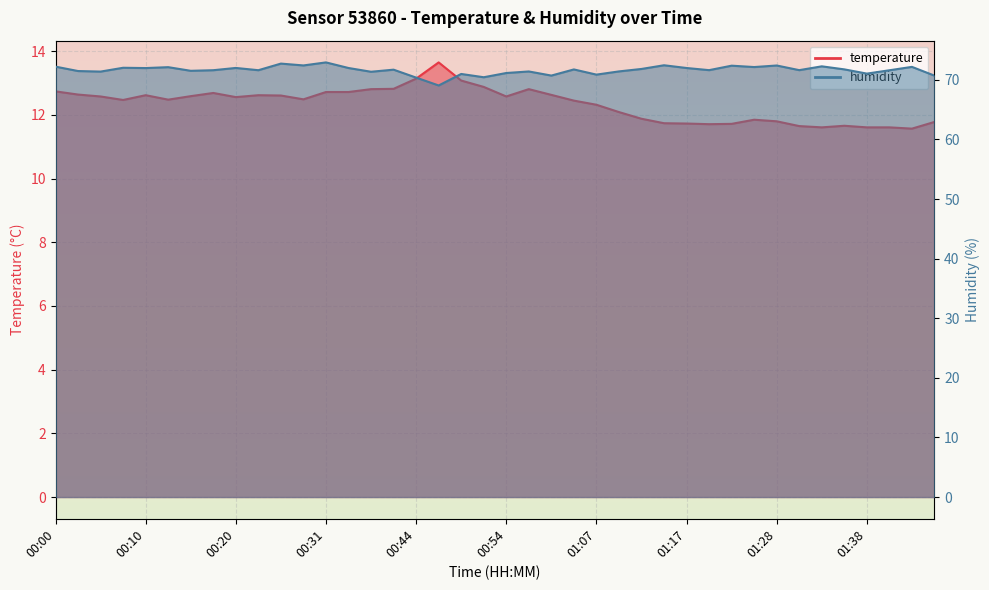

Rank the series by their maximum value, from highest to lowest.

humidity, temperature